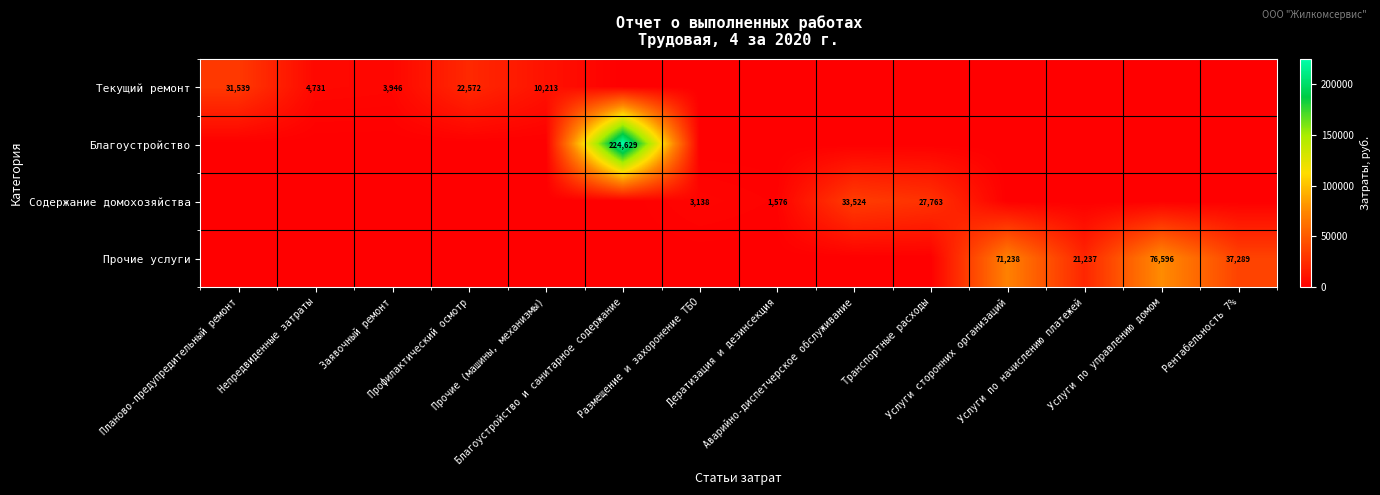

True or false: Текущий ремонт has a value of 19297.4 at Рентабельность 7%.

False